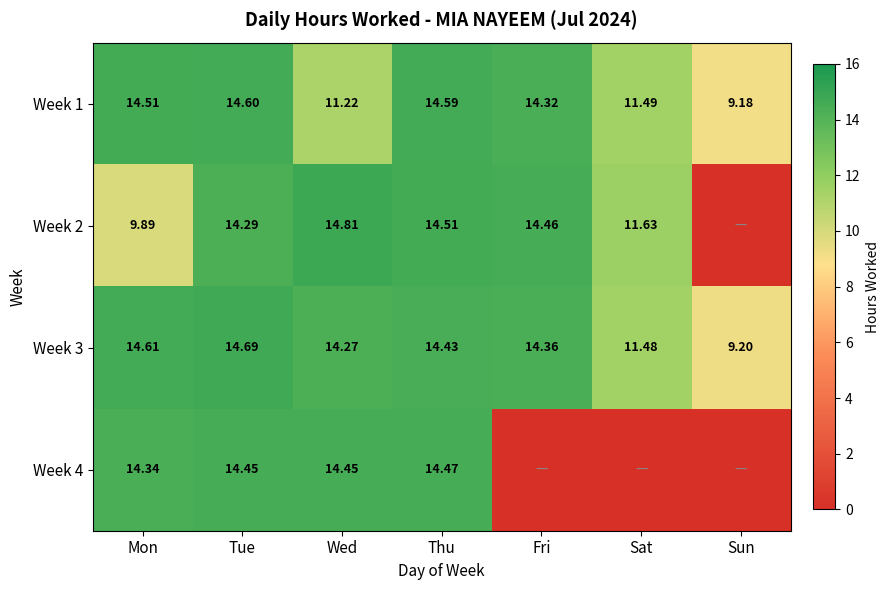

At which category is the sum across all series the highest?

Tue